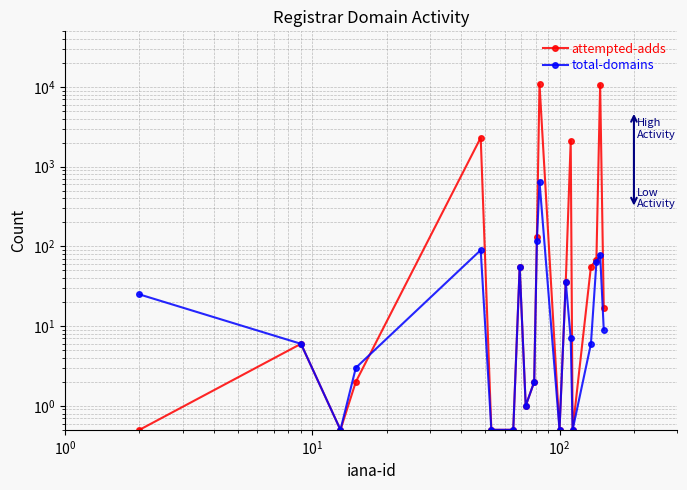

Reading left to right, what are all the values shown in this chart?

attempted-adds: 0.5	6.0	0.5	2.0	2315.0	0.5	0.5	55.0	1.0	2.0	131.0	10901.0	0.5	36.0	2128.0	0.5	56.0	68.0	10685.0	17.0
total-domains: 25.0	6.0	0.5	3.0	90.0	0.5	0.5	55.0	1.0	2.0	117.0	650.0	0.5	36.0	7.0	0.5	6.0	63.0	79.0	9.0